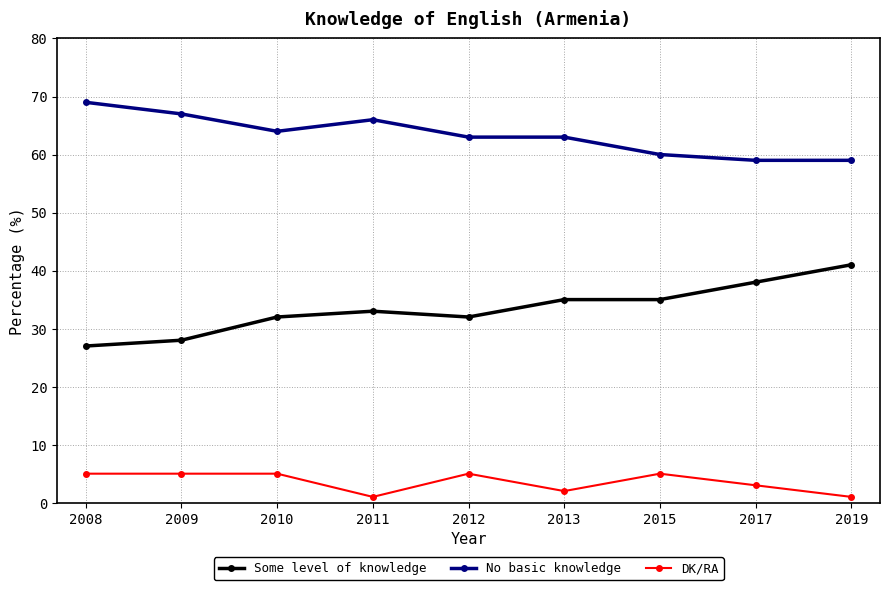

Is this an area chart (filled region under the line)?

No